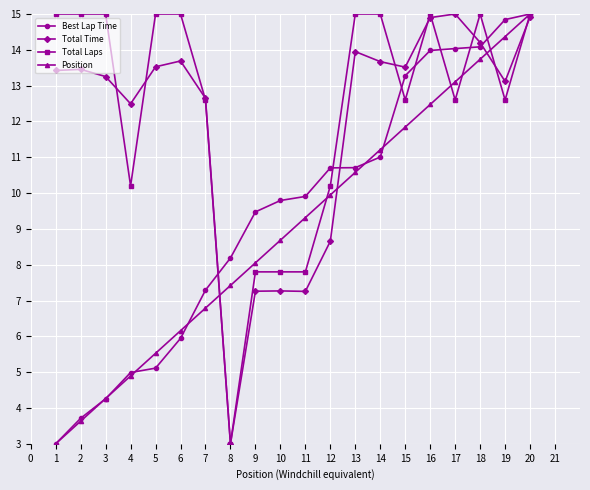

True or false: Position has more than 1 interior local peaks.

False